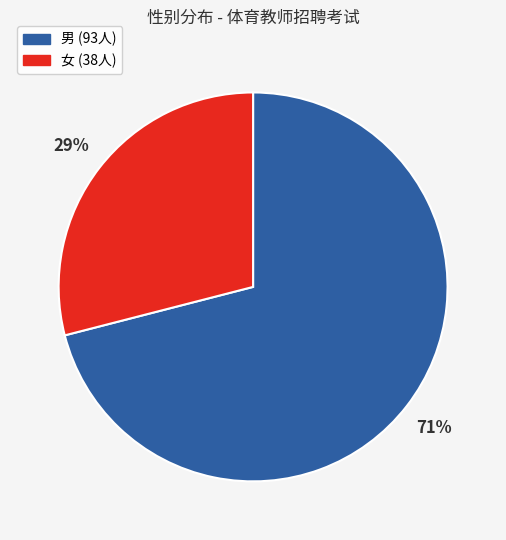

Between 女 and 男, which is larger?

男